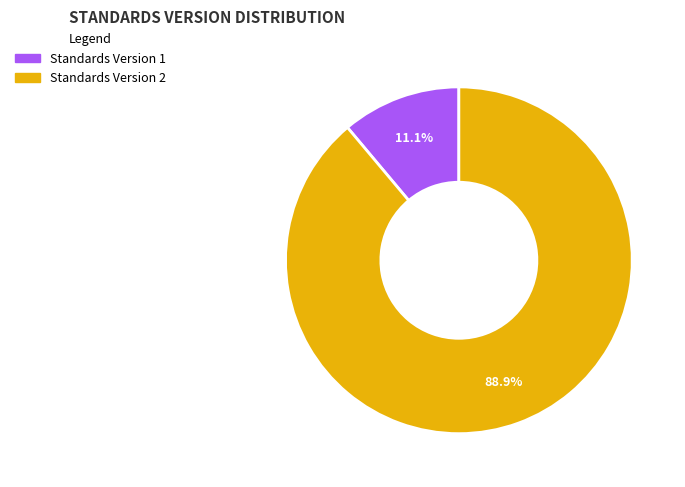

Which category has the biggest portion of the pie?

Standards Version 2